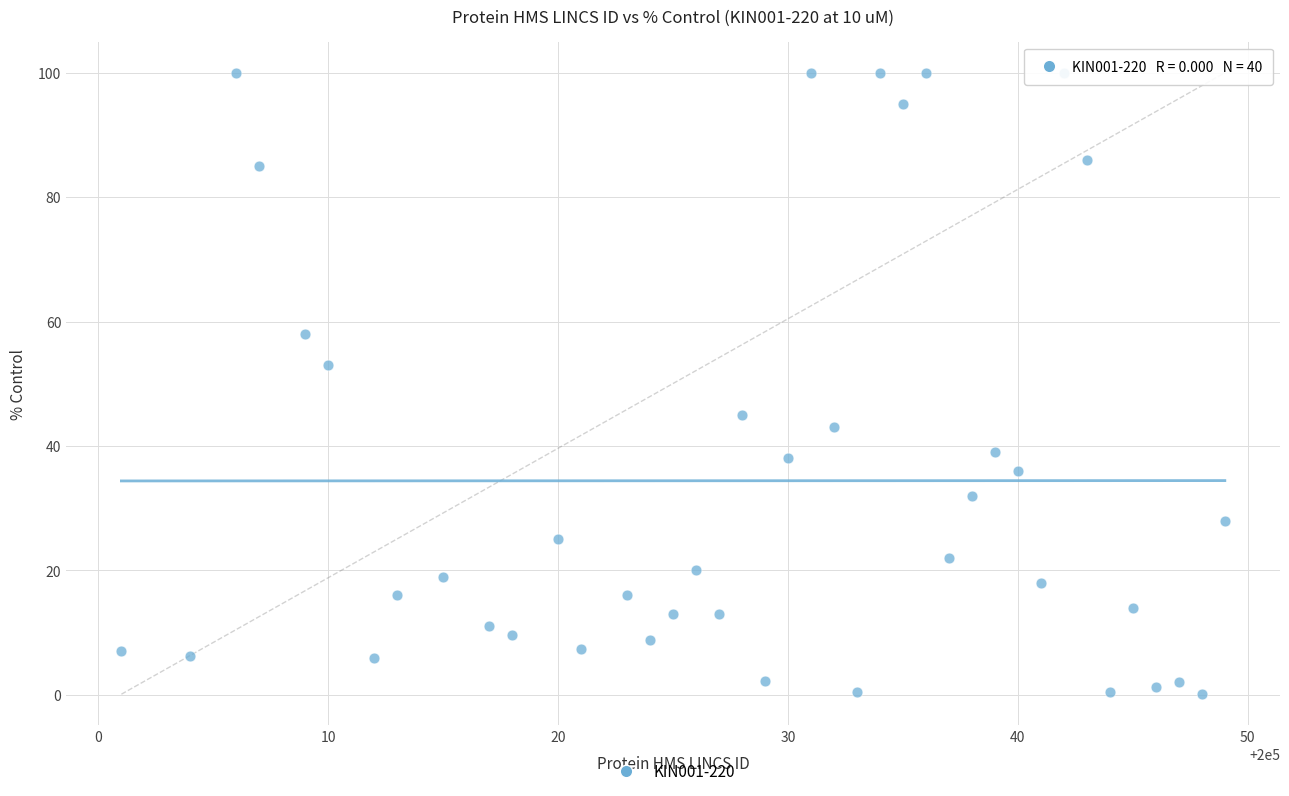

What Y value in the scatter plot is closest to 50?

53.0